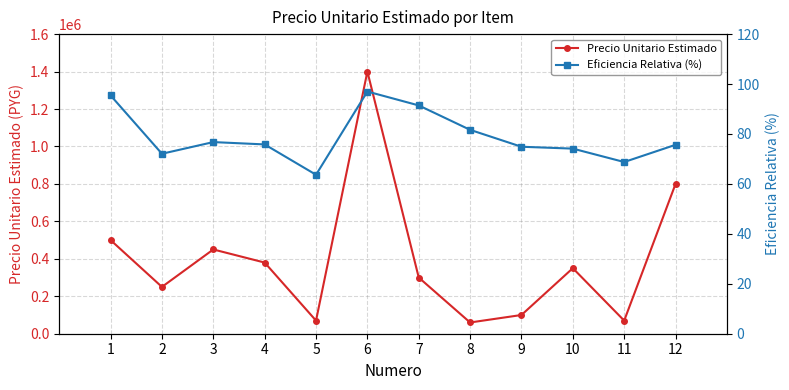

Reading right to left, extract all data points from this chart.

Precio Unitario Estimado: 800000.0	70000.0	350000.0	100000.0	60000.0	300000.0	1400000.0	70000.0	380000.0	450000.0	250000.0	500000.0
Eficiencia Relativa (%): 75.7	68.8	74.1	74.9	81.7	91.4	97.0	63.7	75.8	76.8	72.1	95.4